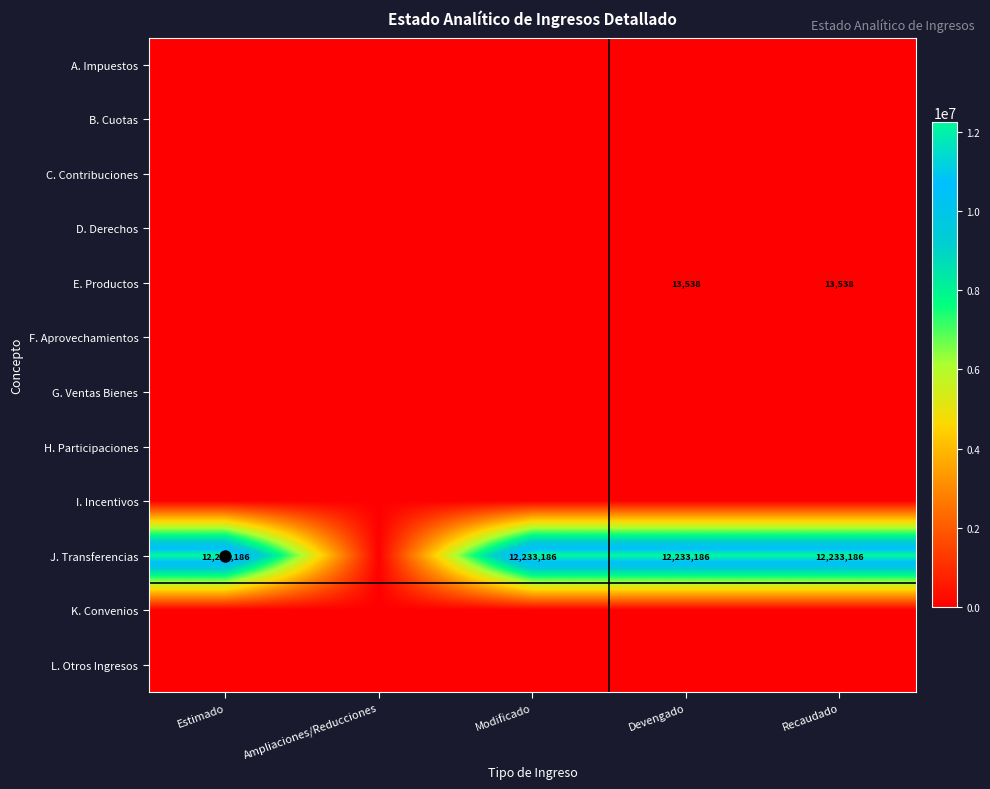

Which category has the highest value across all series?

Estimado